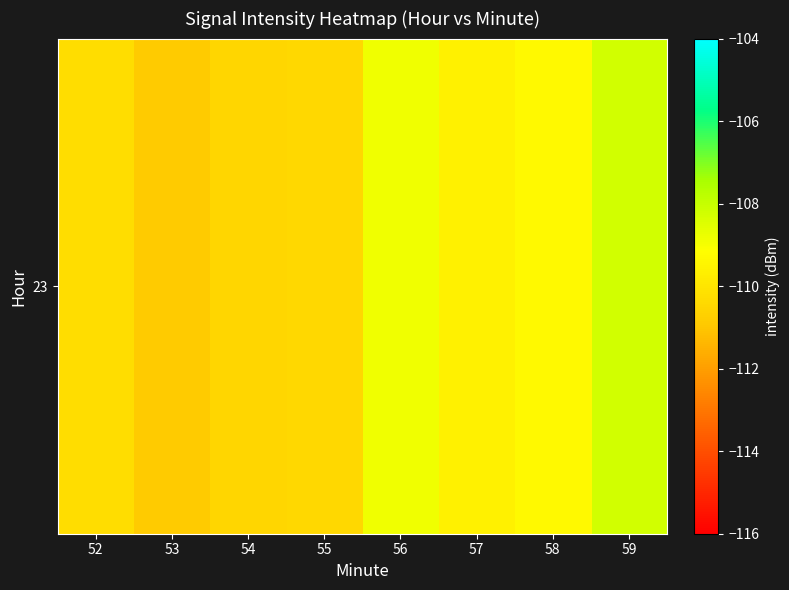

What is the sum of the values at 53 and 54?

-221.4